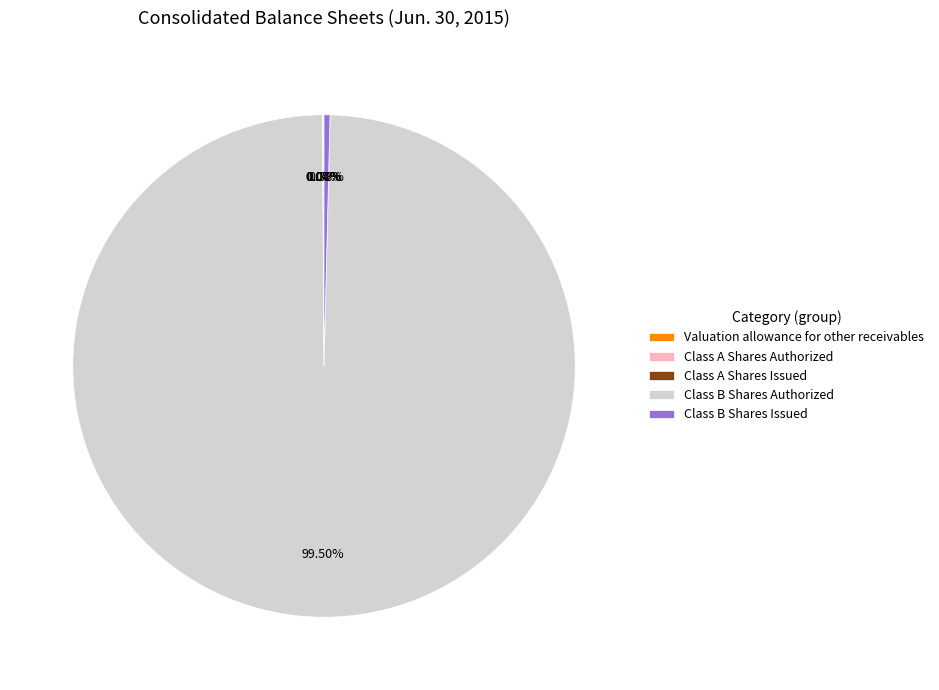

Is there any slice that represents more than half of the pie?

Yes